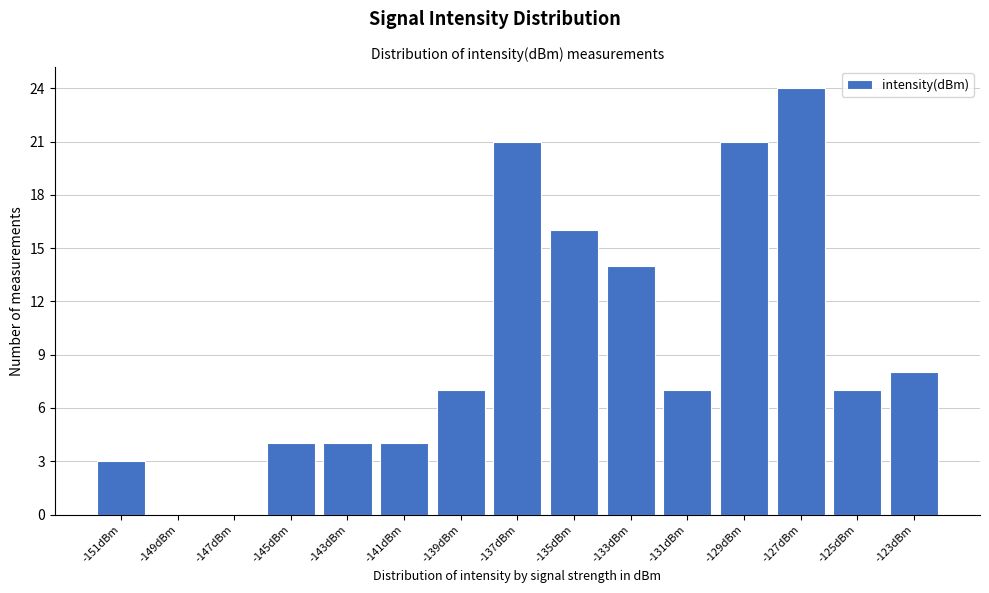

Reading right to left, list all the values displayed in this chart.

-123dBm=8	-125dBm=7	-127dBm=24	-129dBm=21	-131dBm=7	-133dBm=14	-135dBm=16	-137dBm=21	-139dBm=7	-141dBm=4	-143dBm=4	-145dBm=4	-147dBm=0	-149dBm=0	-151dBm=3